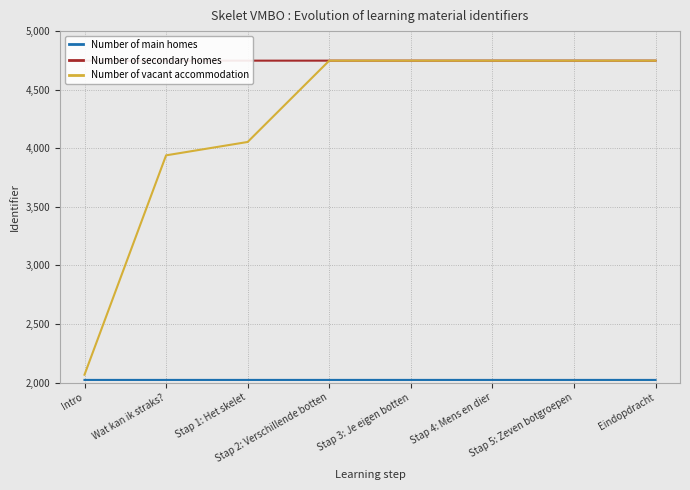

The value of Number of main homes at Stap 5: Zeven botgroepen is 938768. True or false?

False